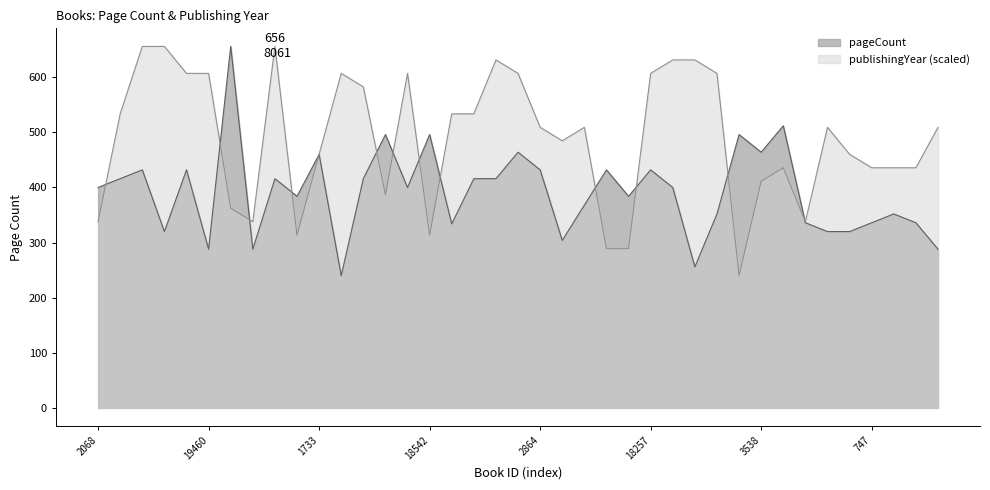

What is the sum of the publishingYear values at 2068 and 19116?

993.9